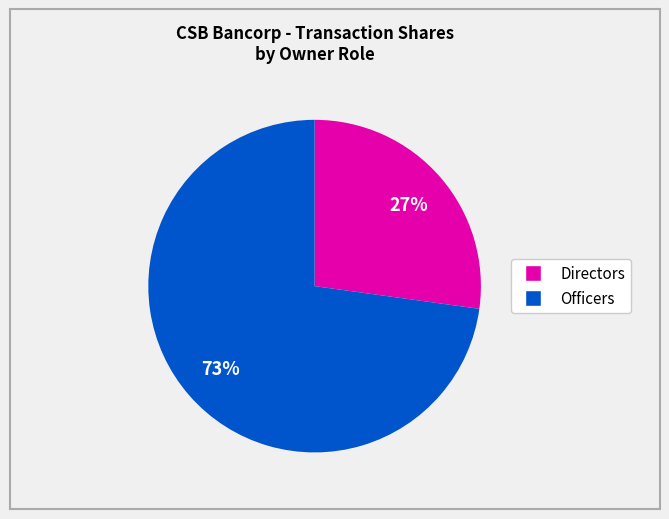

Is there any slice that represents more than half of the pie?

Yes